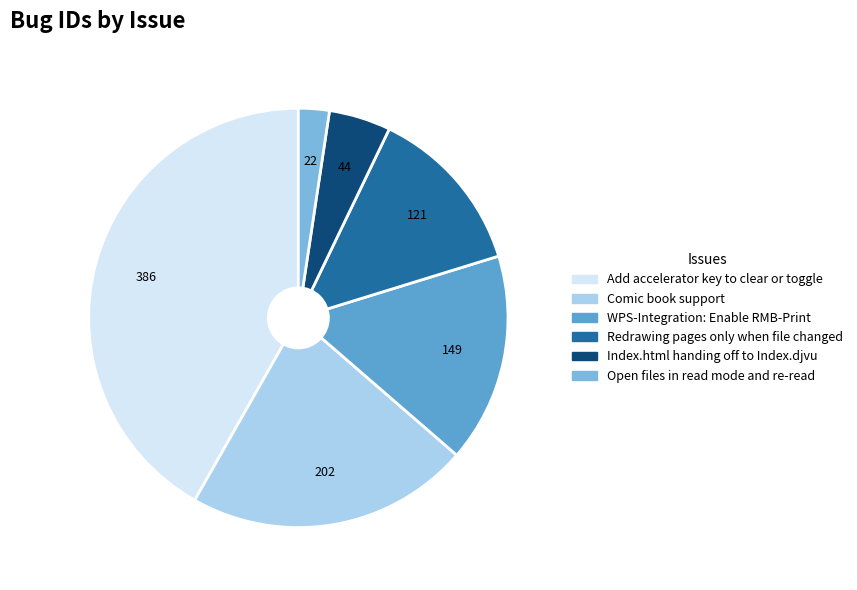

Is it true that Redrawing pages only when file changed is 28% of the pie?

False